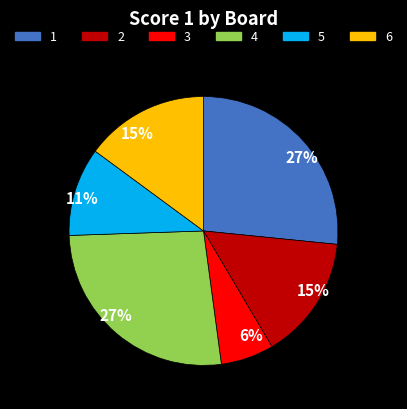

Between 6 and 1, which is larger?

1